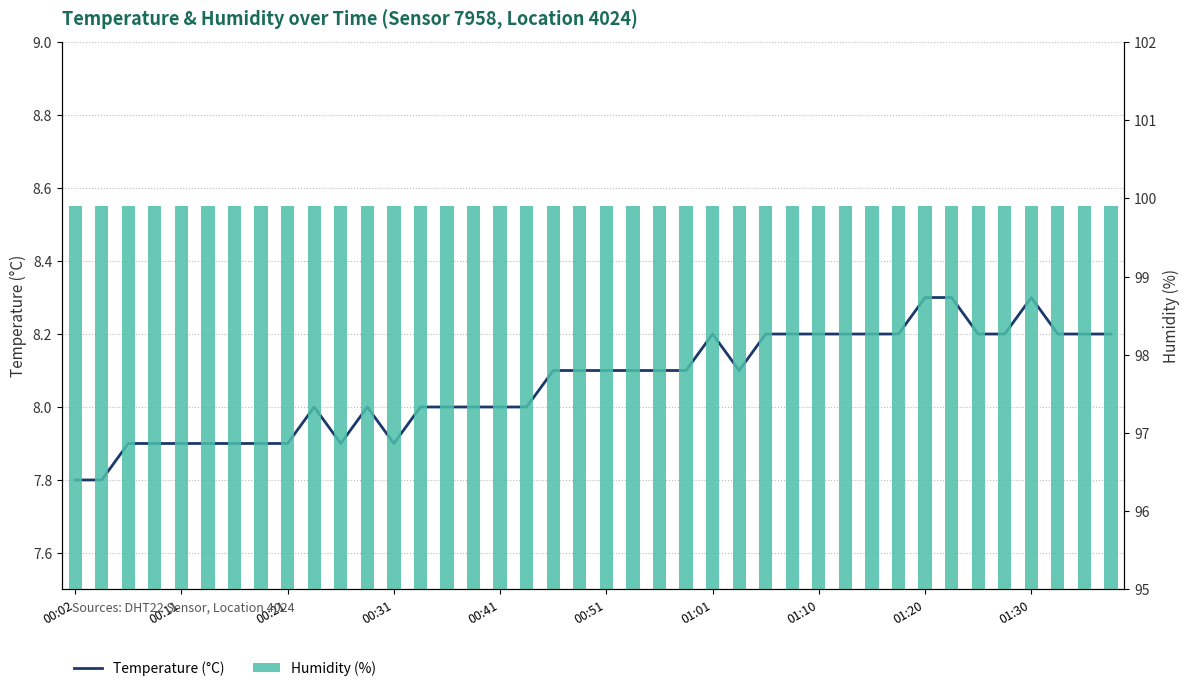

List the series in order of their overall mean, lowest first.

Temperature (°C), Humidity (%)